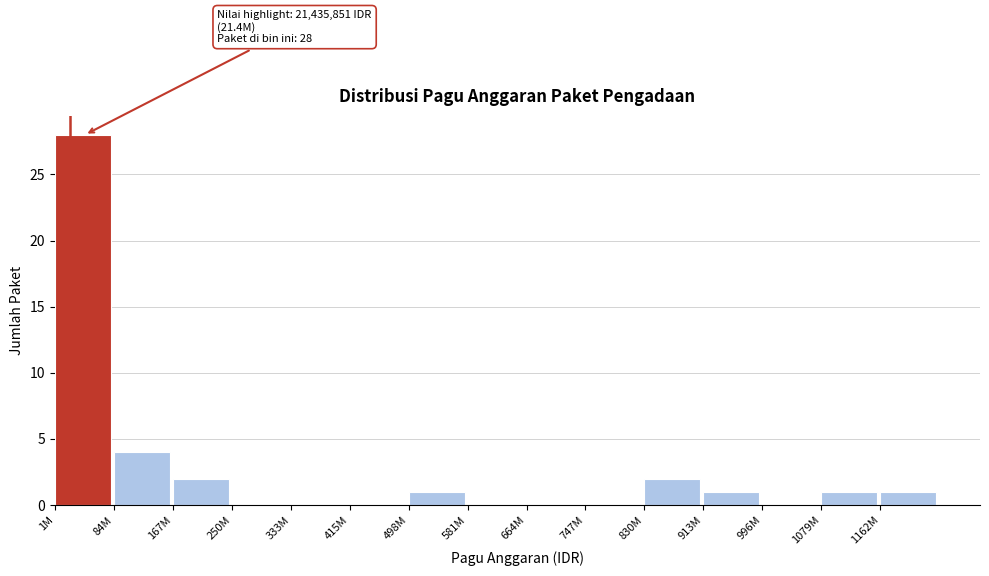

Reading left to right, transcribe all the data shown in this chart.

1M=28	84M=4	167M=2	250M=0	333M=0	415M=0	498M=1	581M=0	664M=0	747M=0	830M=2	913M=1	996M=0	1079M=1	1162M=1